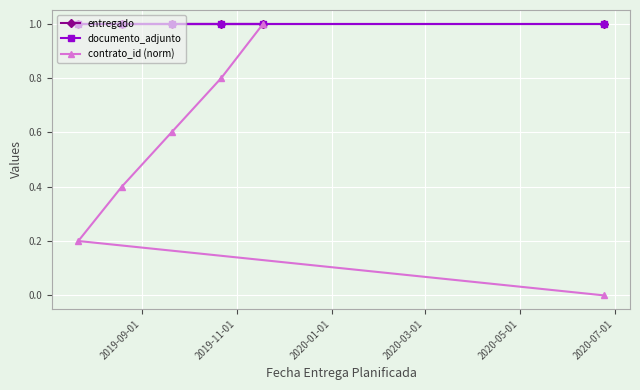

True or false: entregado and documento_adjunto cross at least once.

False